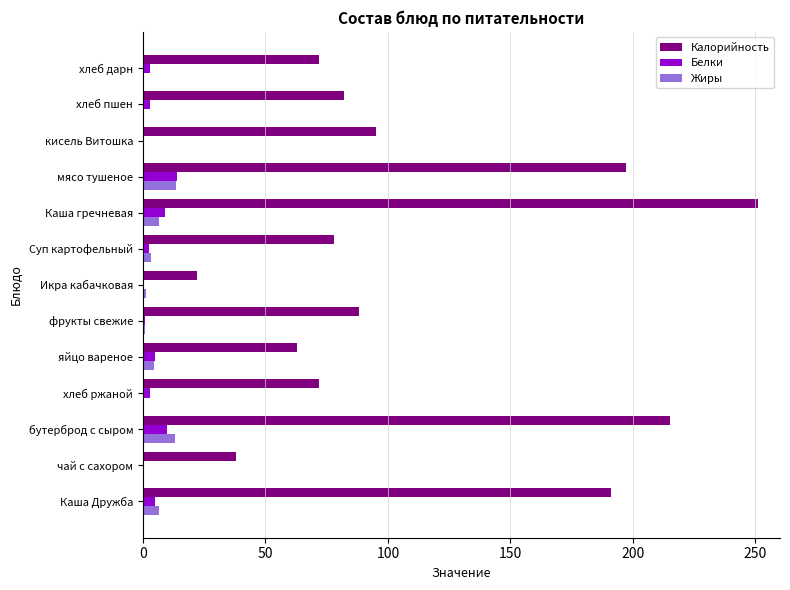

Which series has the largest total across all categories?

Калорийность